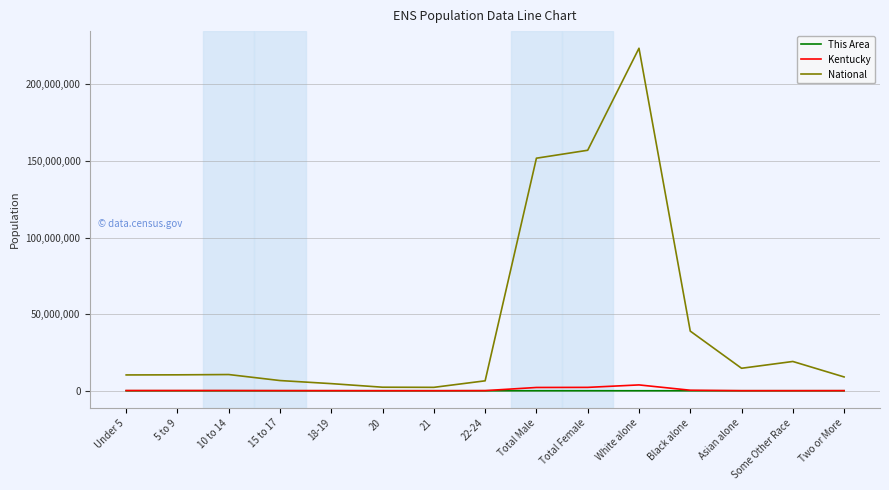

What is the average value of the This Area series?

81